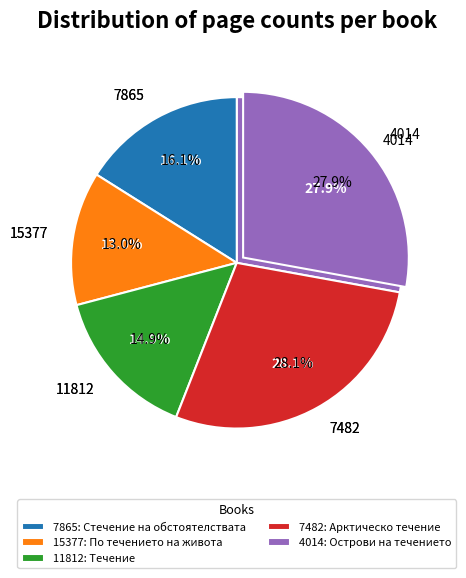

What is the change in value from Арктическо течение (7482) to Острови на течението (4014)?

-4